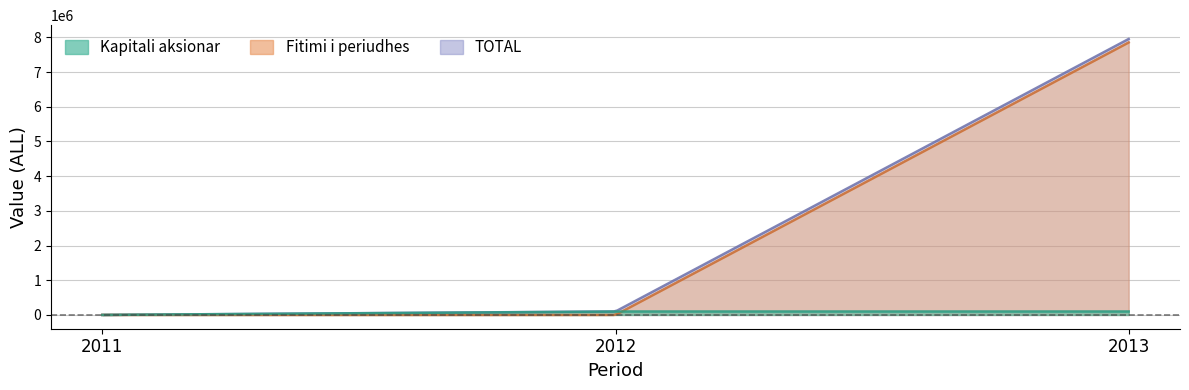

Which series has the widest spread of values?

TOTAL